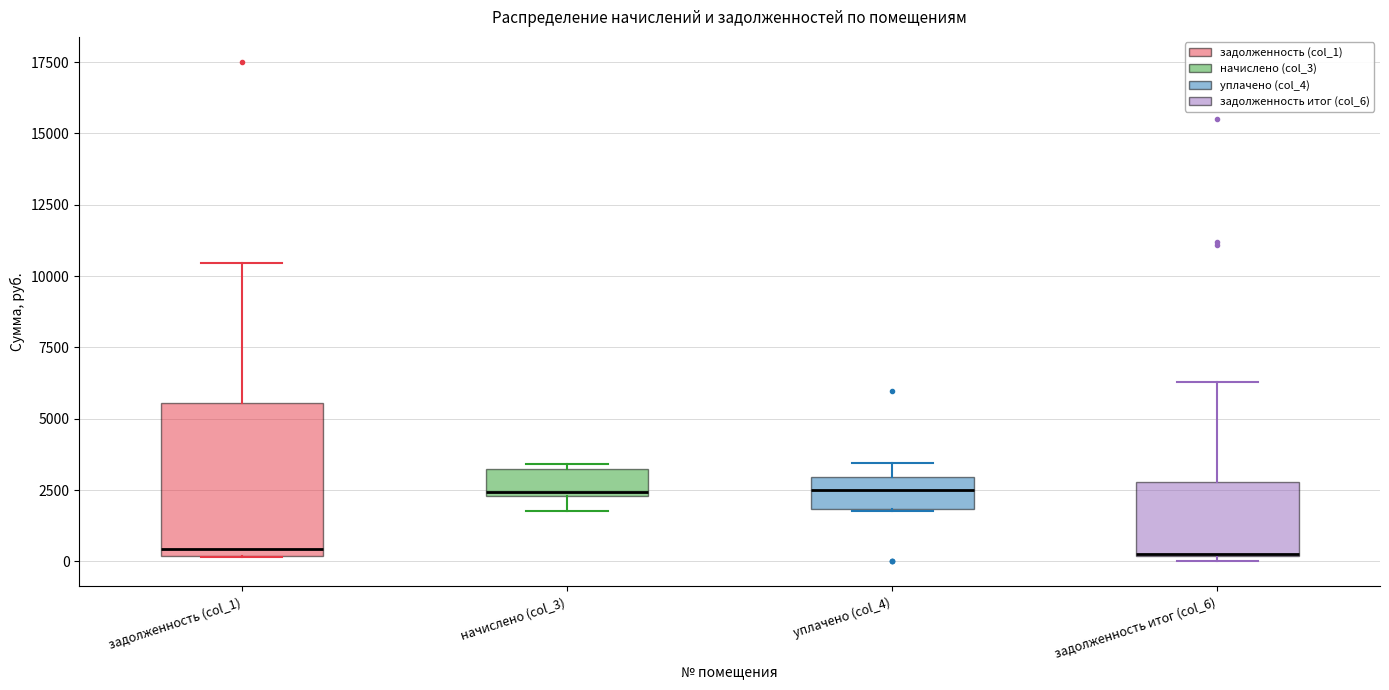

Comparing the boxes themselves (not the whiskers), which one is the tallest?

задолженность (col_1)